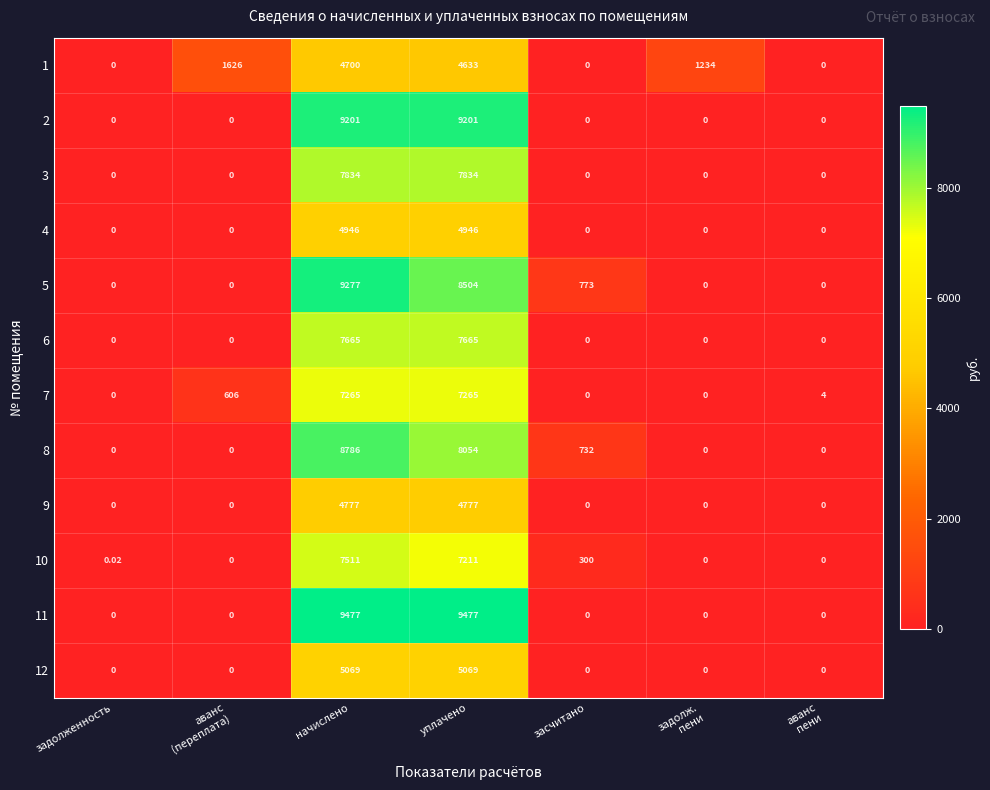

List the series in order of their peak value, lowest first.

1, 9, 4, 12, 7, 10, 6, 3, 8, 2, 5, 11